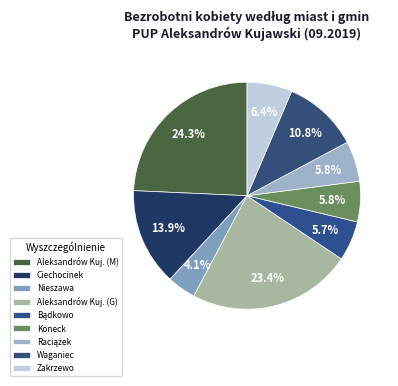

What percentage is NOT represented by Nieszawa?

95.9%